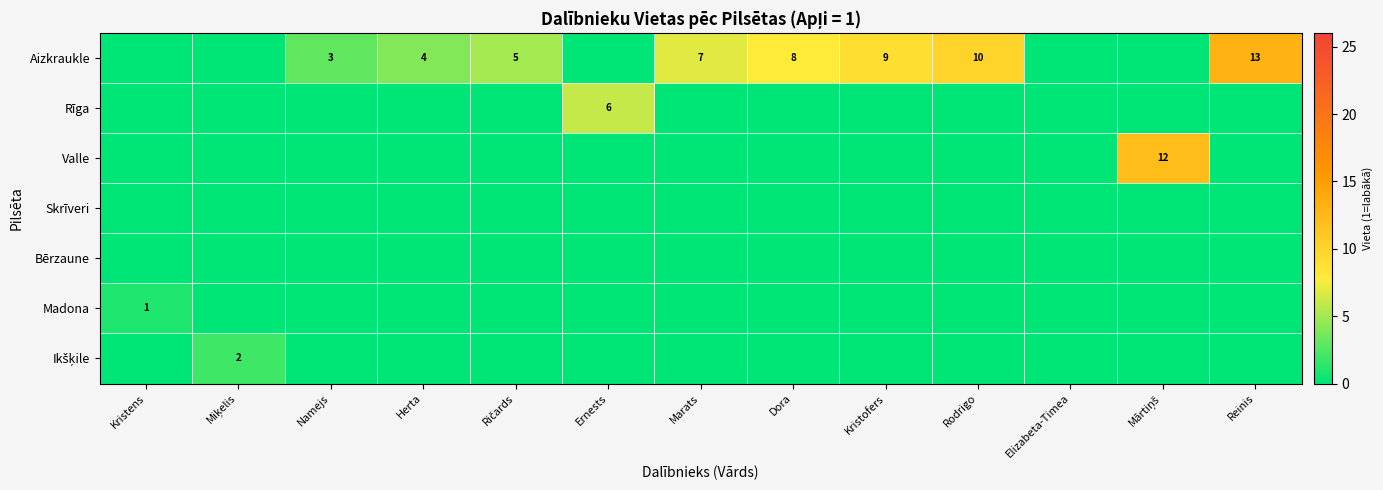

True or false: Aizkraukle has a value of 1 at Namejs.

False